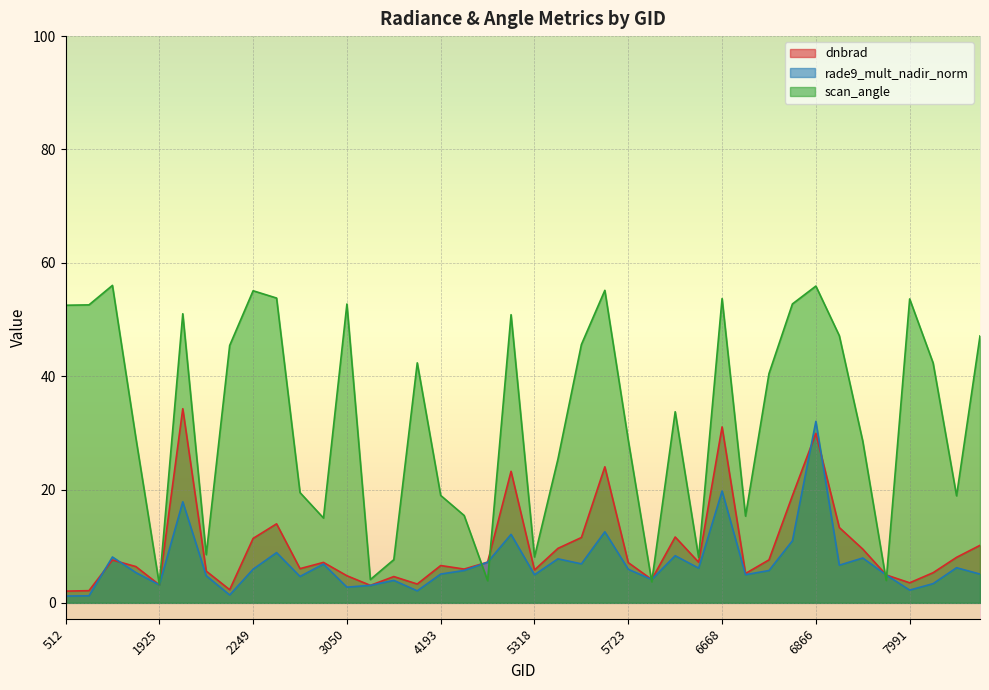

At which label does dnbrad first exceed 7?

1808